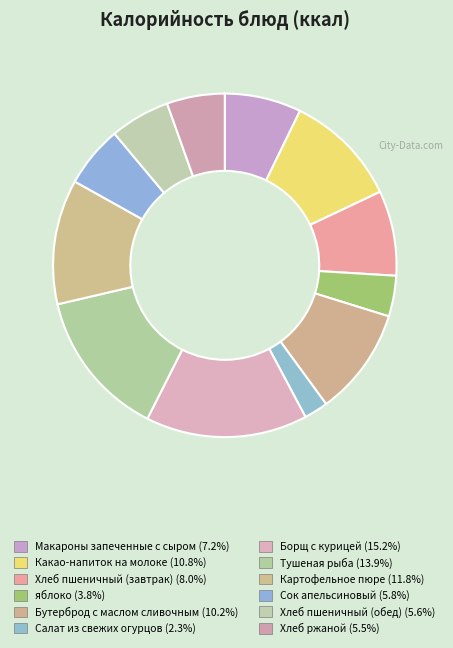

How many slices are in this pie chart?

12